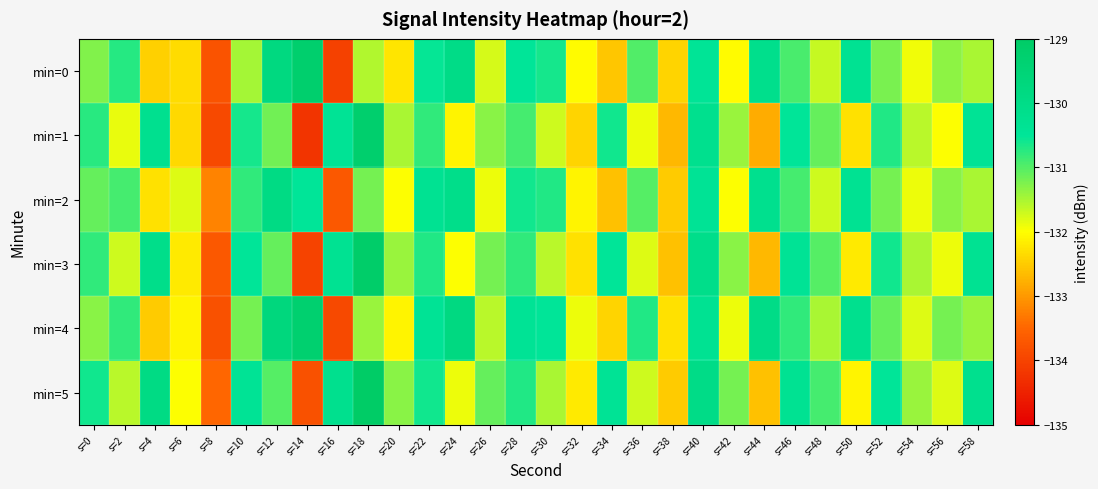

Reading left to right, list all the values displayed in this chart.

min=0: s=0=-131.3	s=2=-130.7	s=4=-132.5	s=6=-132.3	s=8=-133.8	s=10=-131.5	s=12=-129.8	s=14=-129.2	s=16=-134.0	s=18=-131.5	s=20=-132.3	s=22=-130.5	s=24=-130.0	s=26=-131.8	s=28=-130.5	s=30=-130.6	s=32=-132.0	s=34=-132.5	s=36=-131.0	s=38=-132.4	s=40=-130.4	s=42=-132.0	s=44=-130.1	s=46=-130.9	s=48=-131.7	s=50=-130.3	s=52=-131.2	s=54=-131.9	s=56=-131.3	s=58=-131.5
min=1: s=0=-130.7	s=2=-131.9	s=4=-130.2	s=6=-132.4	s=8=-133.9	s=10=-130.6	s=12=-131.2	s=14=-134.2	s=16=-130.4	s=18=-129.2	s=20=-131.5	s=22=-130.8	s=24=-132.1	s=26=-131.3	s=28=-130.9	s=30=-131.7	s=32=-132.4	s=34=-130.6	s=36=-131.9	s=38=-132.7	s=40=-130.2	s=42=-131.4	s=44=-132.8	s=46=-130.5	s=48=-131.1	s=50=-132.3	s=52=-130.7	s=54=-131.6	s=56=-132.0	s=58=-130.4
min=2: s=0=-131.1	s=2=-130.9	s=4=-132.3	s=6=-131.8	s=8=-133.2	s=10=-130.8	s=12=-129.9	s=14=-130.5	s=16=-133.7	s=18=-131.2	s=20=-132.0	s=22=-130.3	s=24=-130.1	s=26=-131.9	s=28=-130.6	s=30=-130.7	s=32=-132.1	s=34=-132.6	s=36=-131.0	s=38=-132.5	s=40=-130.4	s=42=-132.0	s=44=-130.2	s=46=-130.9	s=48=-131.7	s=50=-130.3	s=52=-131.2	s=54=-131.9	s=56=-131.3	s=58=-131.5
min=3: s=0=-130.8	s=2=-131.7	s=4=-130.1	s=6=-132.2	s=8=-133.7	s=10=-130.5	s=12=-131.1	s=14=-134.0	s=16=-130.3	s=18=-129.1	s=20=-131.4	s=22=-130.7	s=24=-132.0	s=26=-131.2	s=28=-130.8	s=30=-131.6	s=32=-132.3	s=34=-130.5	s=36=-131.8	s=38=-132.6	s=40=-130.1	s=42=-131.3	s=44=-132.7	s=46=-130.4	s=48=-131.0	s=50=-132.2	s=52=-130.6	s=54=-131.5	s=56=-131.9	s=58=-130.3
min=4: s=0=-131.3	s=2=-130.8	s=4=-132.5	s=6=-132.1	s=8=-133.8	s=10=-131.2	s=12=-129.7	s=14=-129.3	s=16=-133.9	s=18=-131.4	s=20=-132.1	s=22=-130.4	s=24=-129.8	s=26=-131.6	s=28=-130.4	s=30=-130.5	s=32=-131.9	s=34=-132.4	s=36=-130.7	s=38=-132.3	s=40=-130.3	s=42=-131.9	s=44=-130.0	s=46=-130.8	s=48=-131.5	s=50=-130.2	s=52=-131.1	s=54=-131.8	s=56=-131.2	s=58=-131.4
min=5: s=0=-130.6	s=2=-131.6	s=4=-129.9	s=6=-132.0	s=8=-133.5	s=10=-130.4	s=12=-131.0	s=14=-133.8	s=16=-130.2	s=18=-129.0	s=20=-131.3	s=22=-130.6	s=24=-131.9	s=26=-131.1	s=28=-130.7	s=30=-131.5	s=32=-132.2	s=34=-130.4	s=36=-131.7	s=38=-132.5	s=40=-130.0	s=42=-131.2	s=44=-132.6	s=46=-130.3	s=48=-130.9	s=50=-132.1	s=52=-130.5	s=54=-131.4	s=56=-131.8	s=58=-130.2